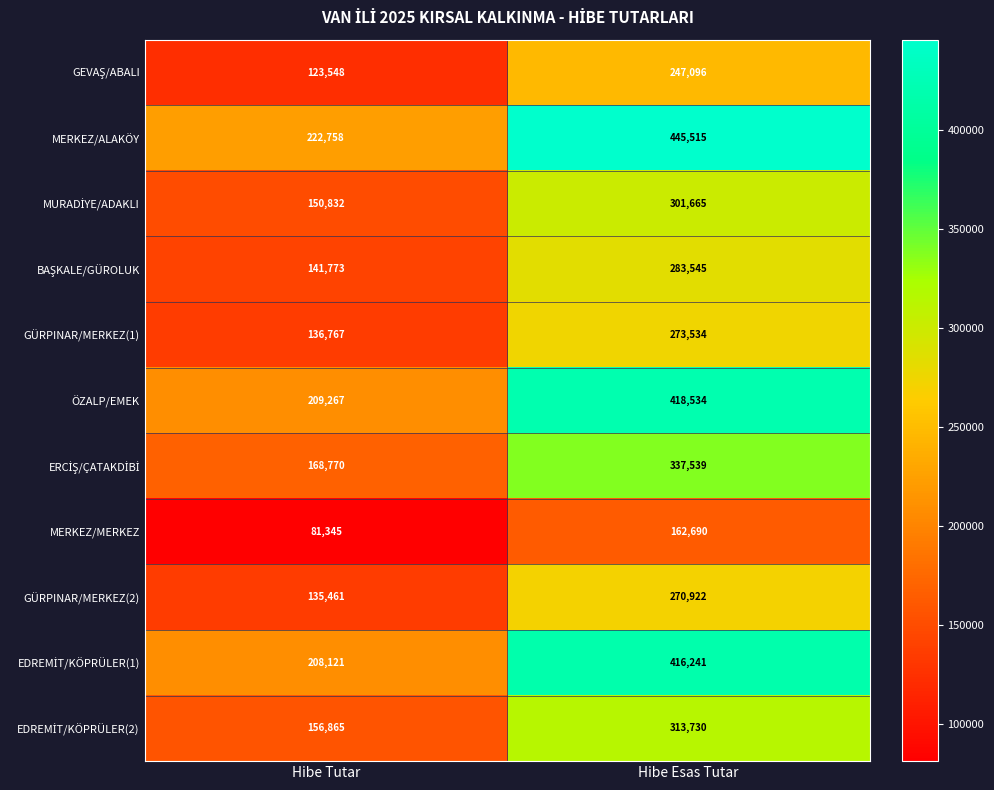

What is the sum of all MERKEZ/MERKEZ values?

244035